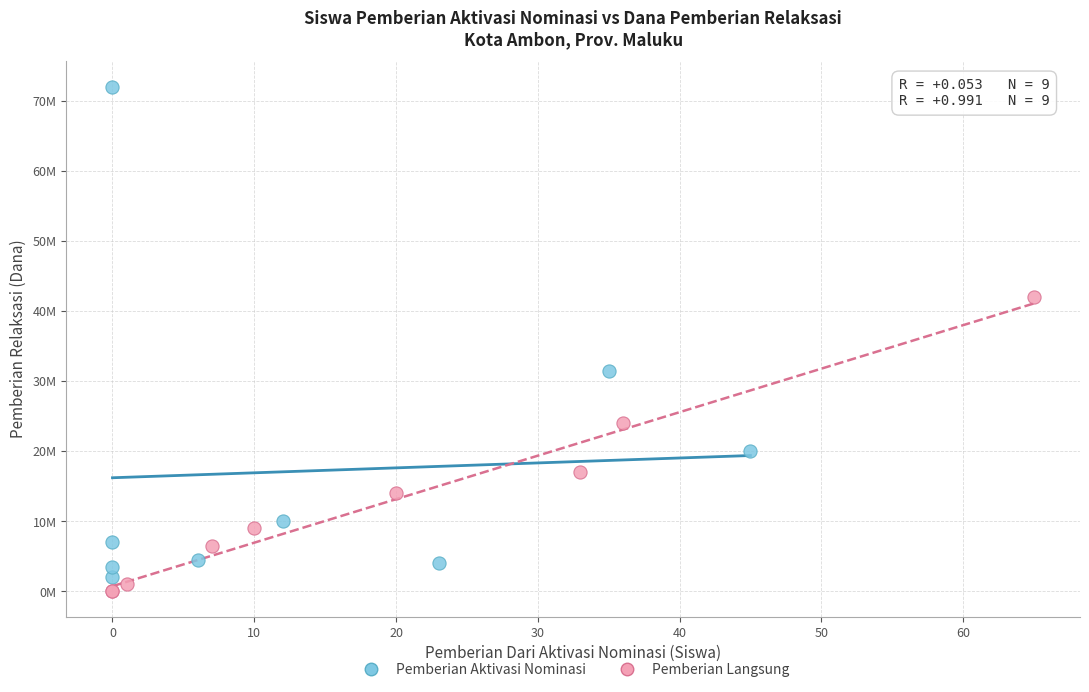

Which series contains the lowest Y value?

Pemberian Langsung